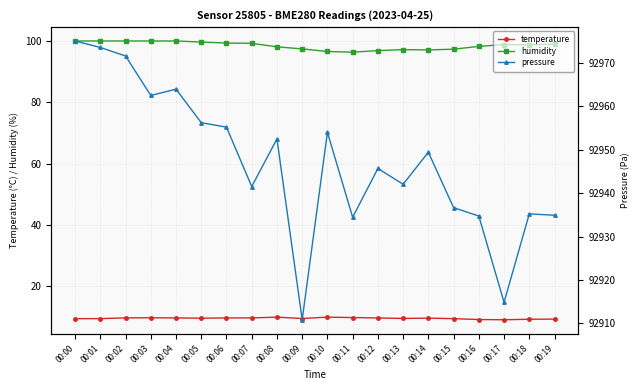

How many categories are shown in the chart?

20